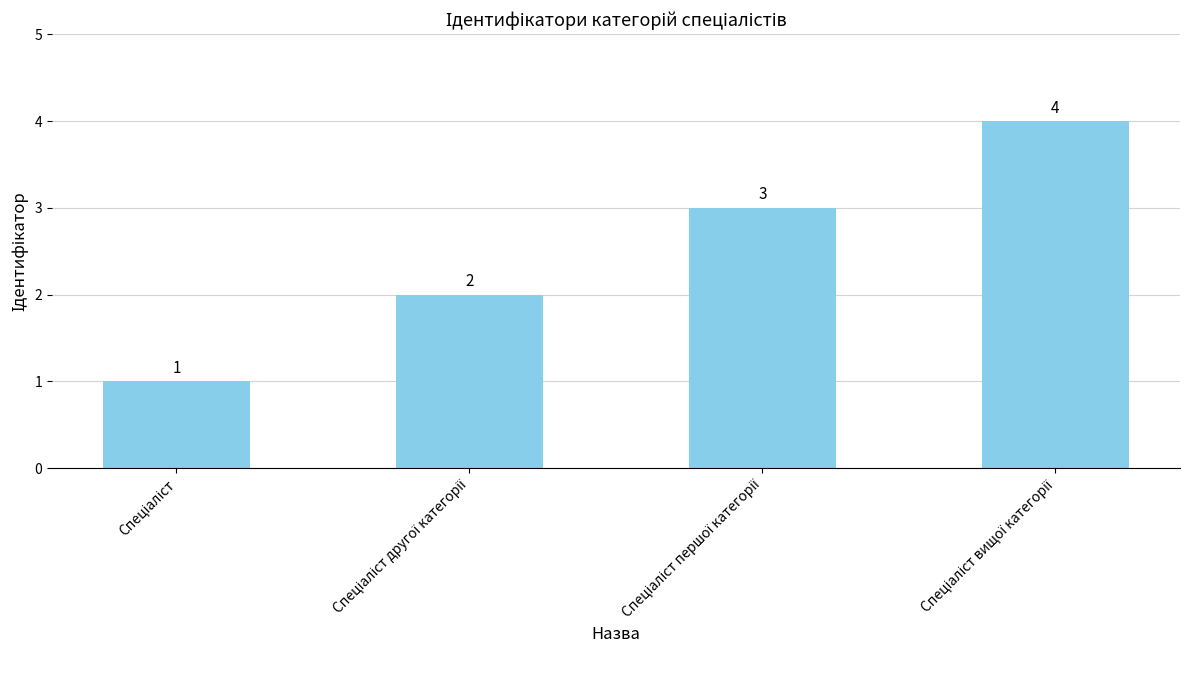

What is the greatest value displayed?

4